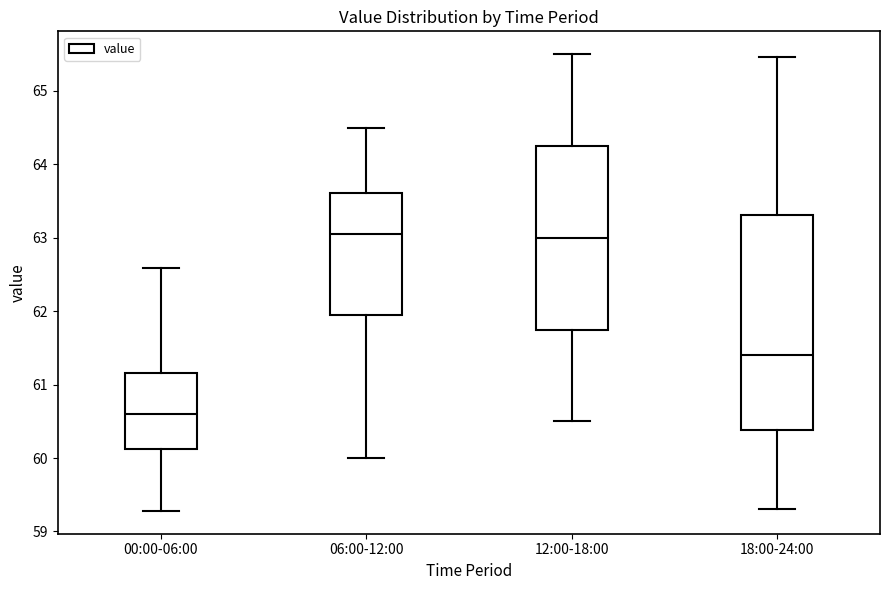

Where is the lower edge of the box for 18:00-24:00 on the y-axis? The values are not printed on the chart, so give them approximately, as read against the axis.

60.4